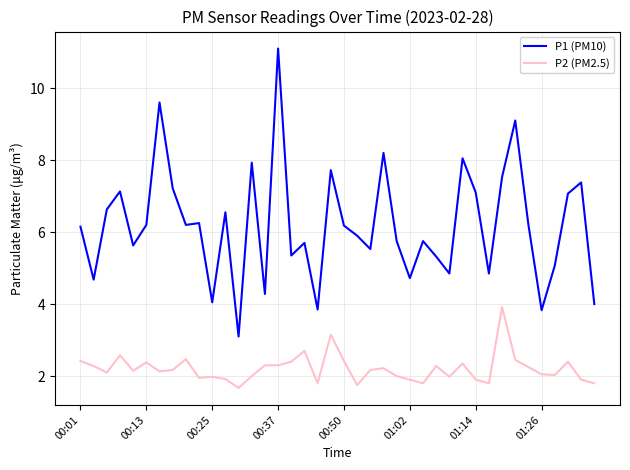

Which series has the largest total across all categories?

P1 (PM10)